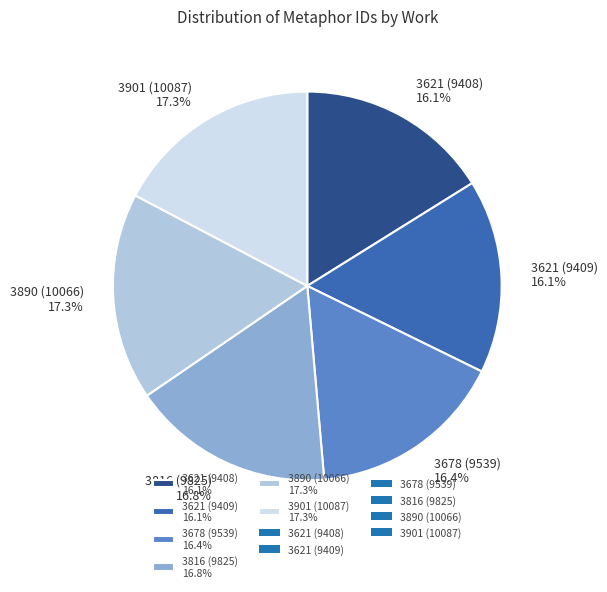

To the nearest percent, what portion does 3678 (9539) represent?

16%